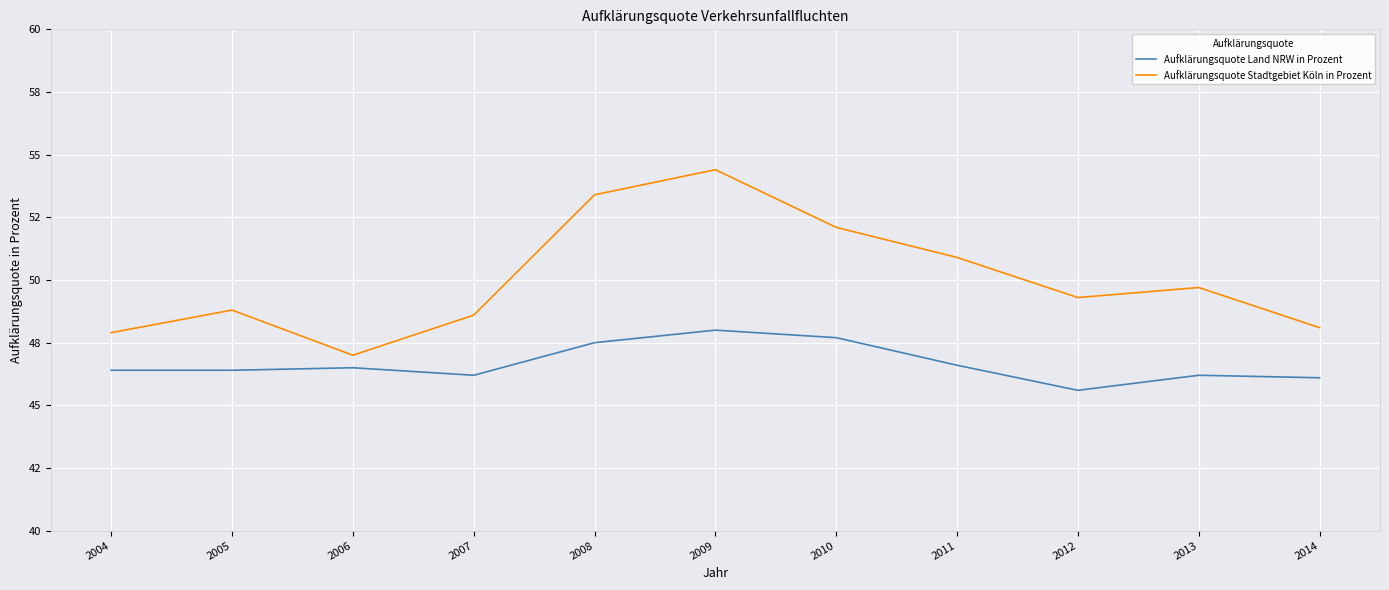

True or false: Aufklärungsquote Land NRW in Prozent and Aufklärungsquote Stadtgebiet Köln in Prozent intersect in this chart.

False